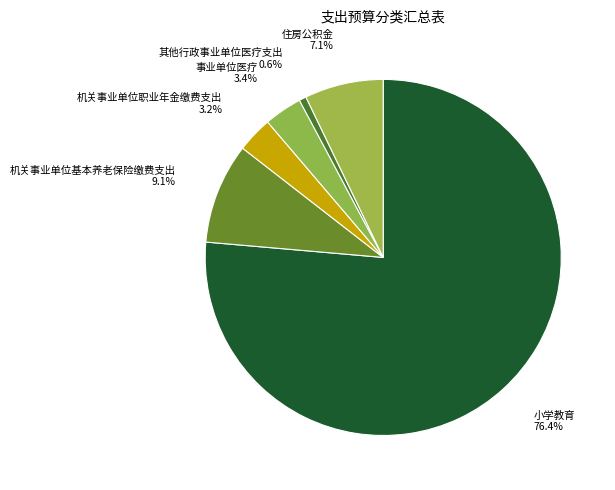

To the nearest percent, what portion does 事业单位医疗 represent?

3%